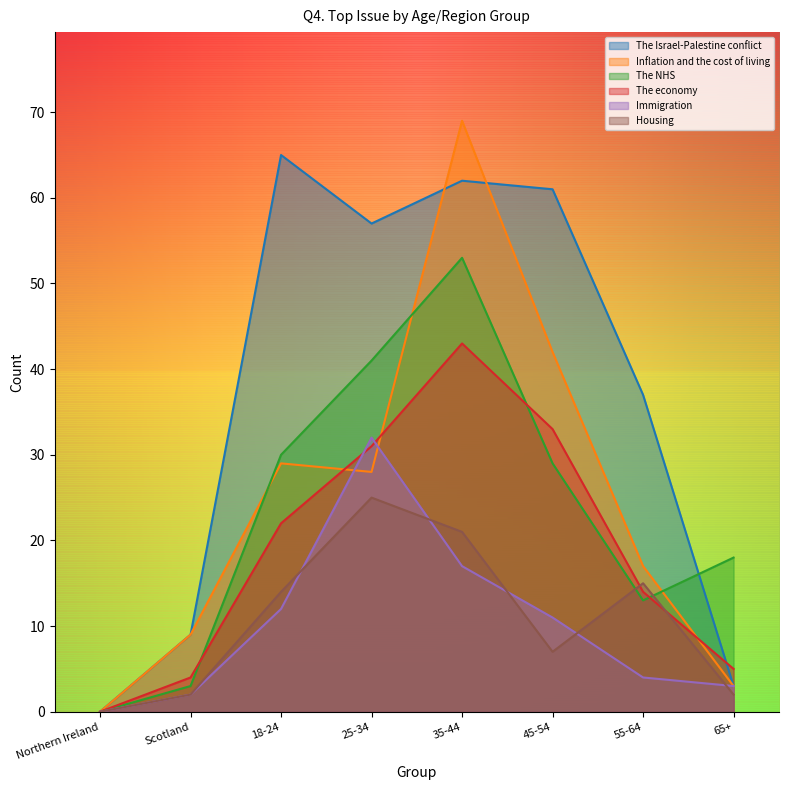

Reading left to right, extract all data points from this chart.

The Israel-Palestine conflict: 0	9	65	57	62	61	37	3
Inflation and the cost of living: 0	9	29	28	69	42	17	3
The NHS: 0	3	30	41	53	29	13	18
The economy: 0	4	22	31	43	33	14	5
Immigration: 0	2	12	32	17	11	4	3
Housing: 0	2	14	25	21	7	15	2